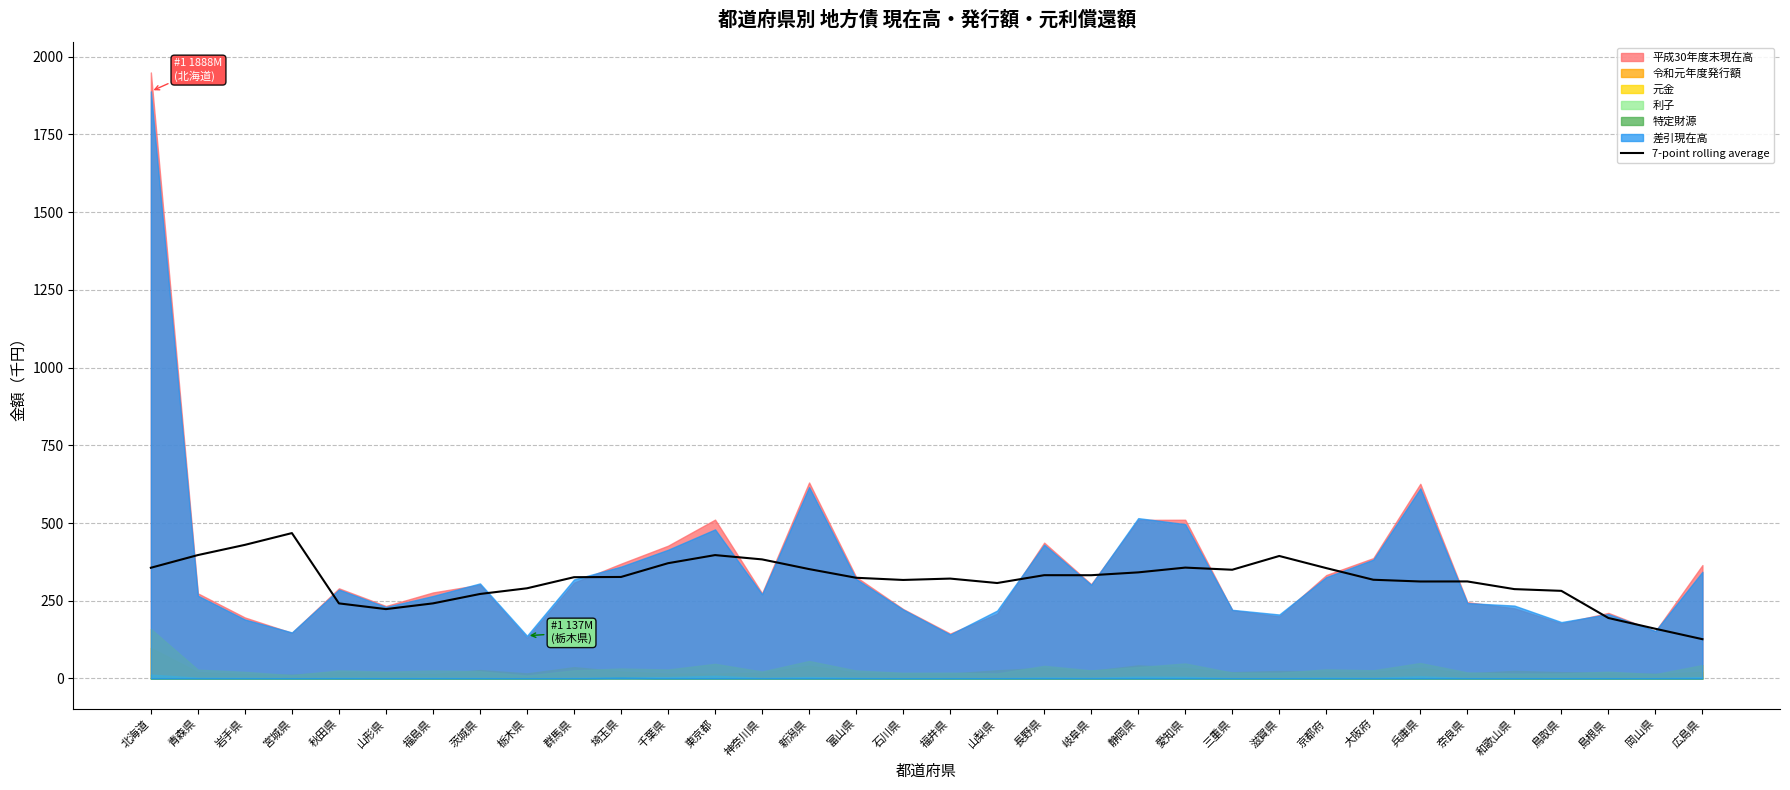

Is it true that 7-point rolling average equals 290.0 at 栃木県?

True